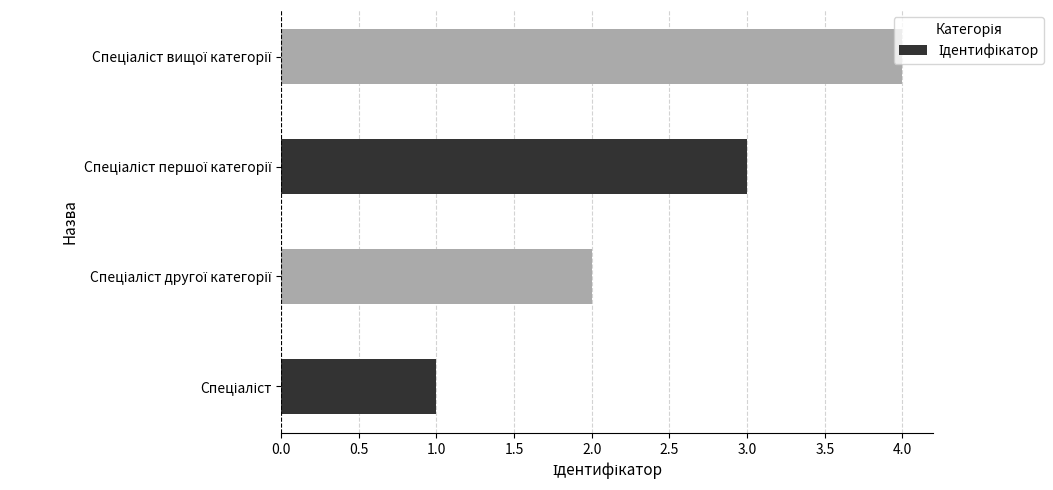

What is the maximum value shown in the chart?

4